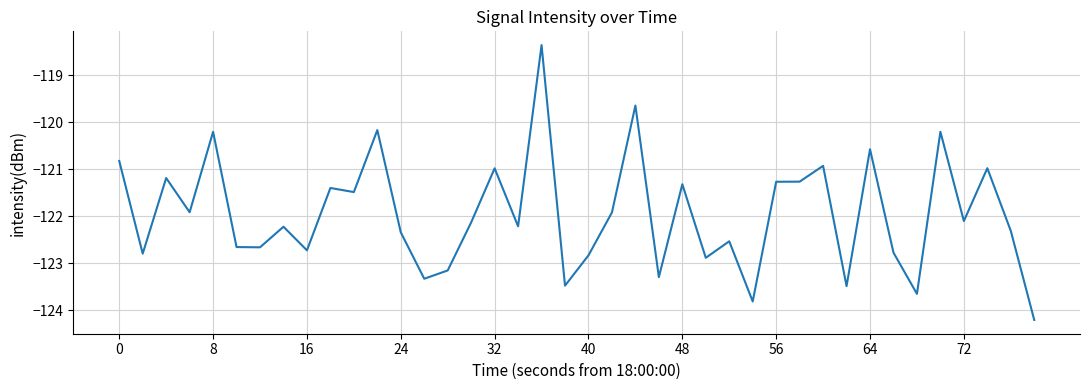

What is the maximum value shown in the chart?

-118.4